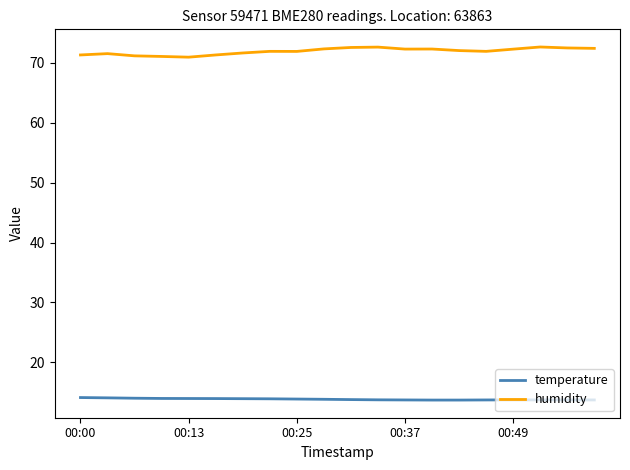

What is the highest value of the humidity series?

72.7